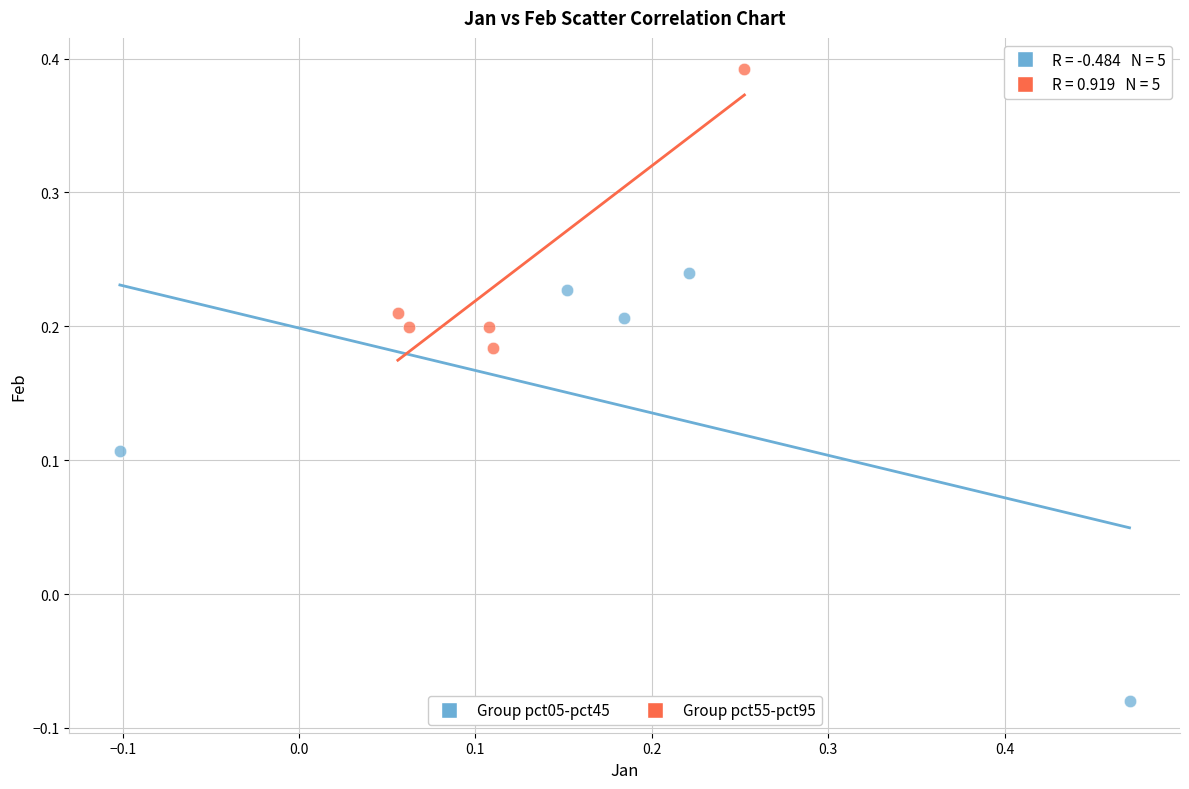

Which series has the widest spread of Y values?

Group pct05-pct45